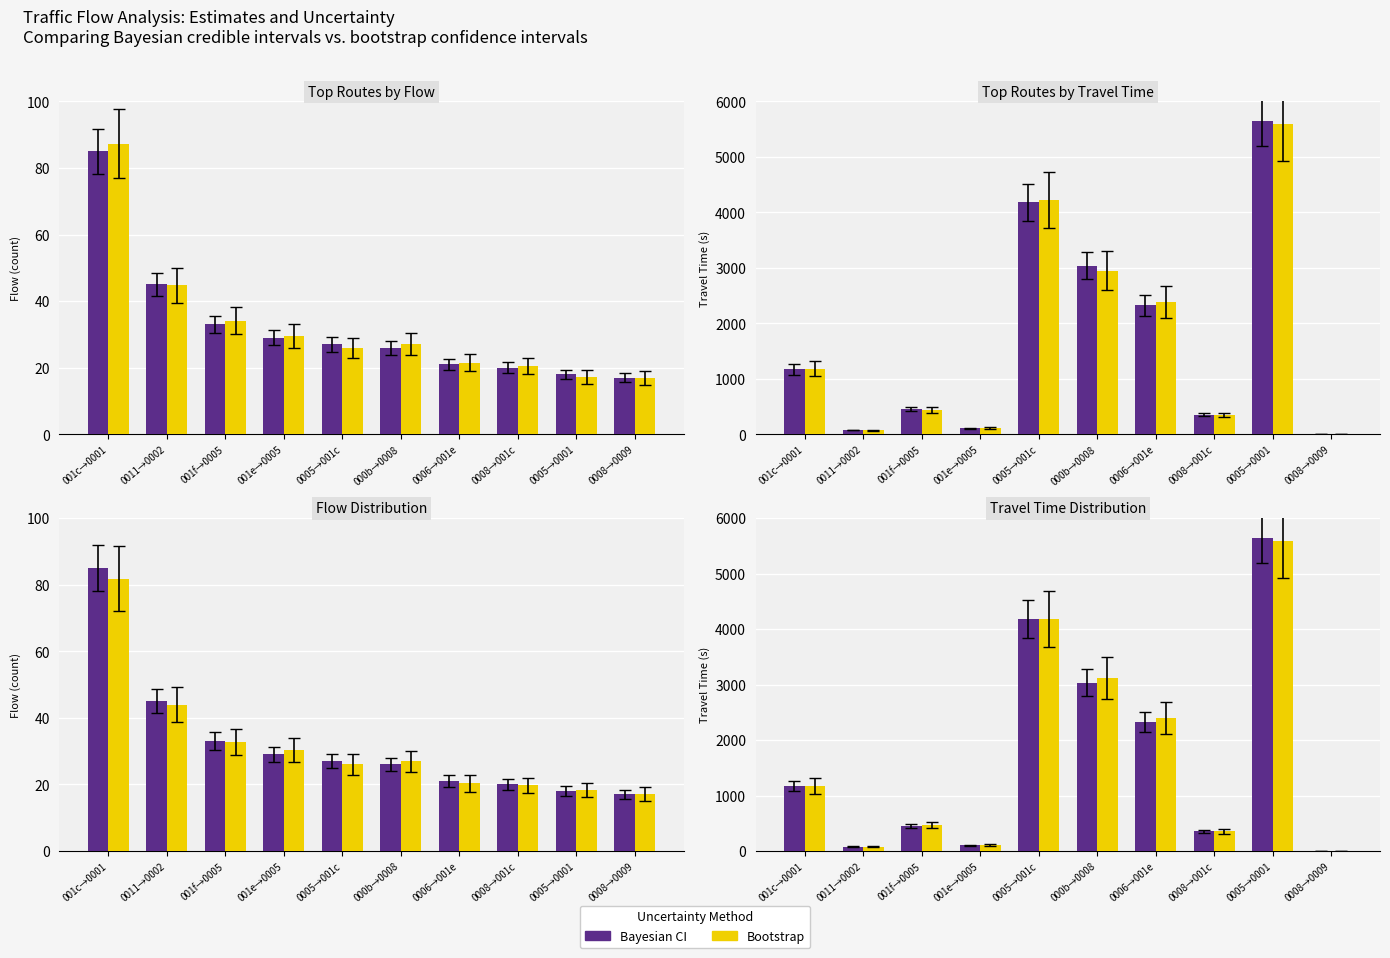

How many bars are there in each group?

2